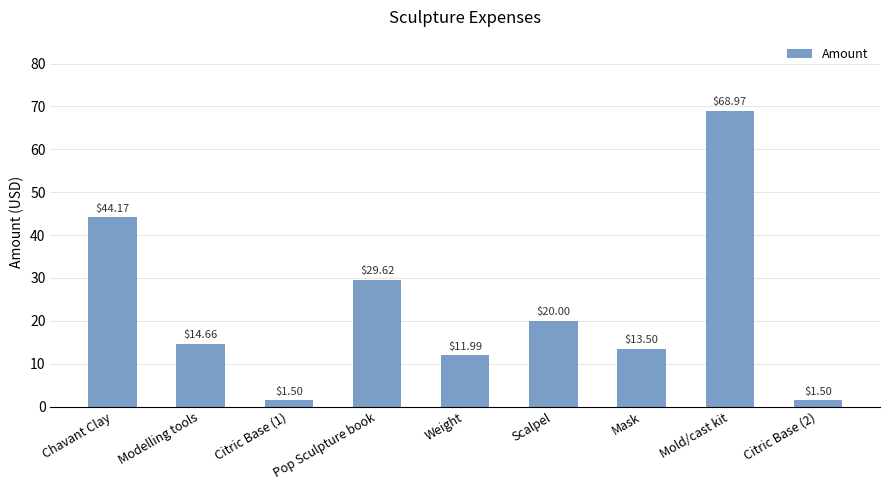

What is the label of the 9th bar from the right?

Chavant Clay